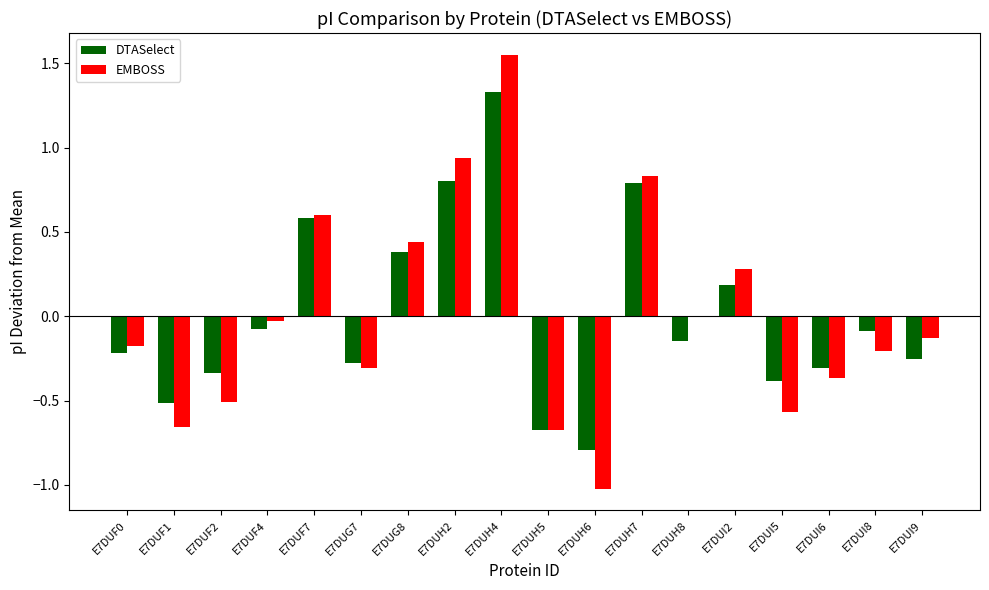

How many groups of bars are there?

18